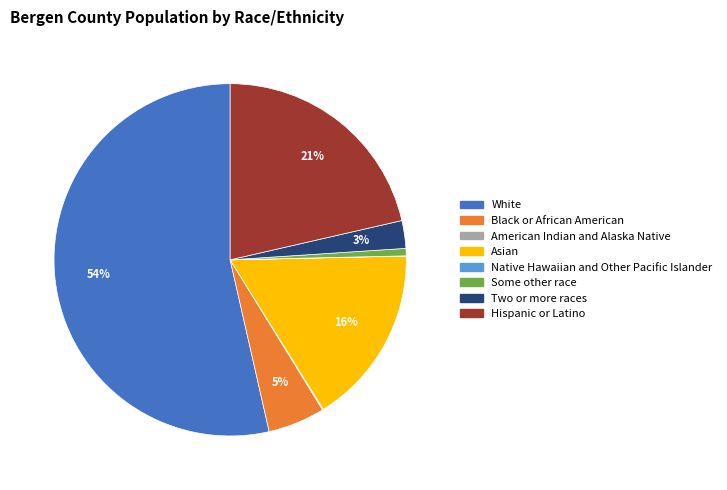

Is it true that Some other race is 11% of the pie?

False